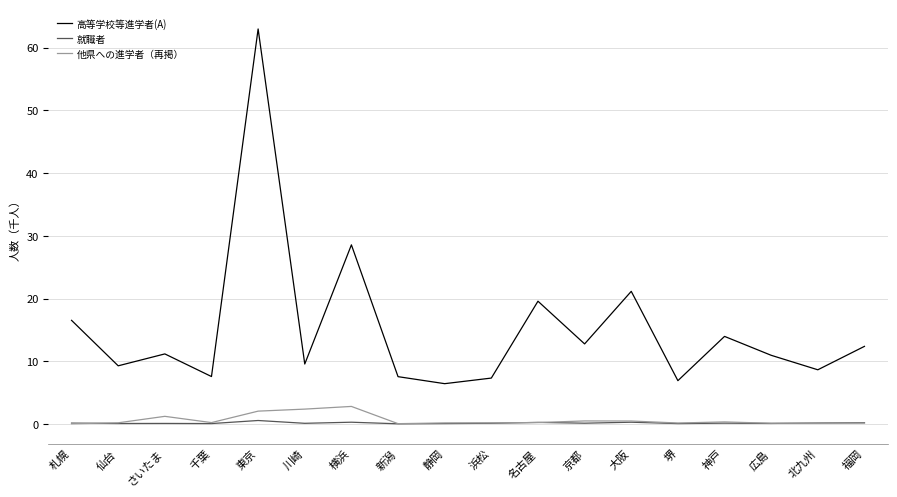

Is this an area chart (filled region under the line)?

No